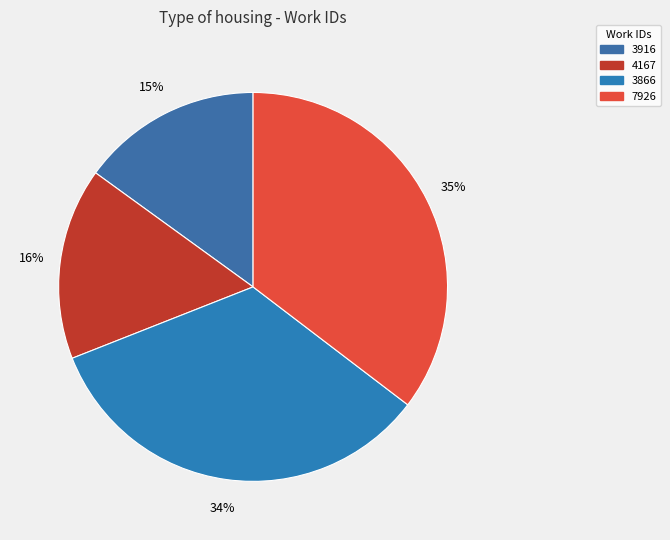

Does 3866 represent more than half of the total?

No